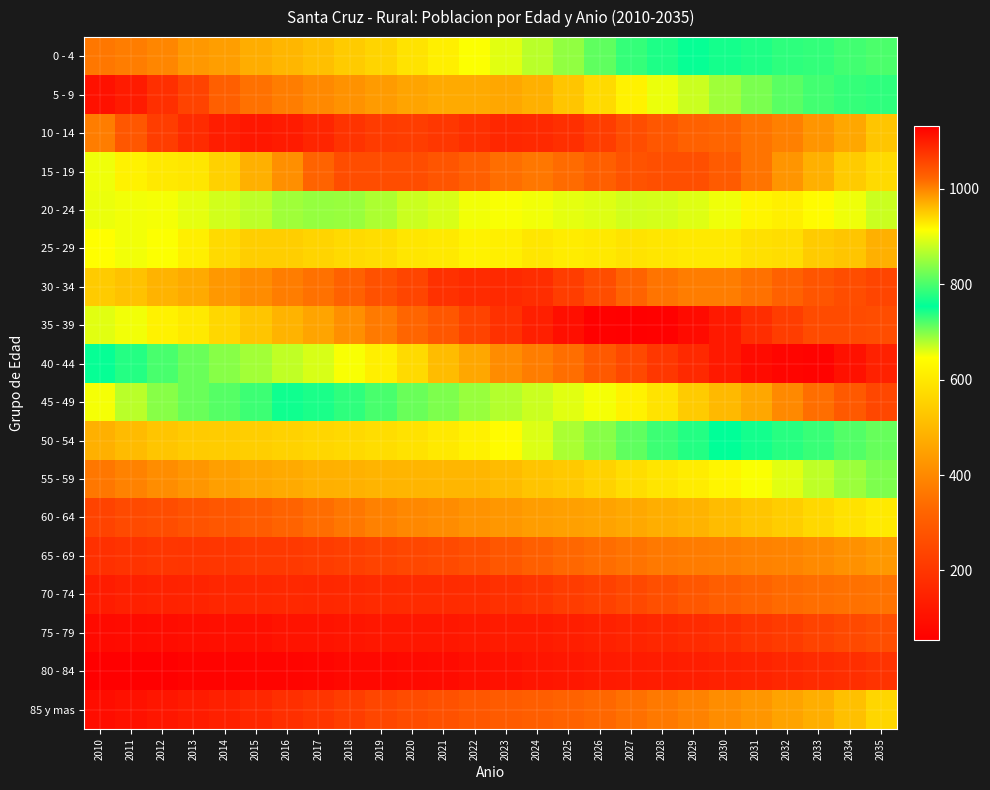

At which category is the sum across all series the highest?

2035